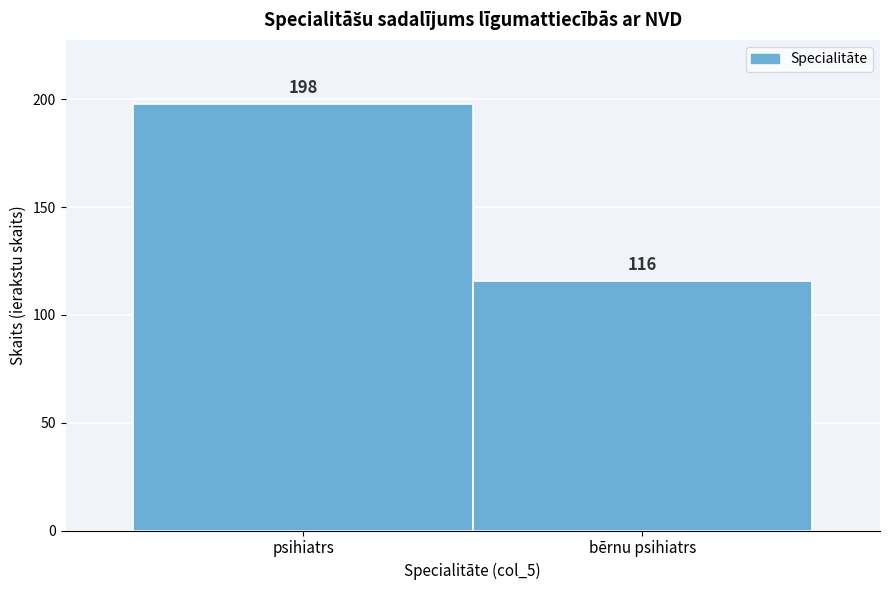

Reading right to left, what are all the values shown in this chart?

bērnu psihiatrs=116	psihiatrs=198